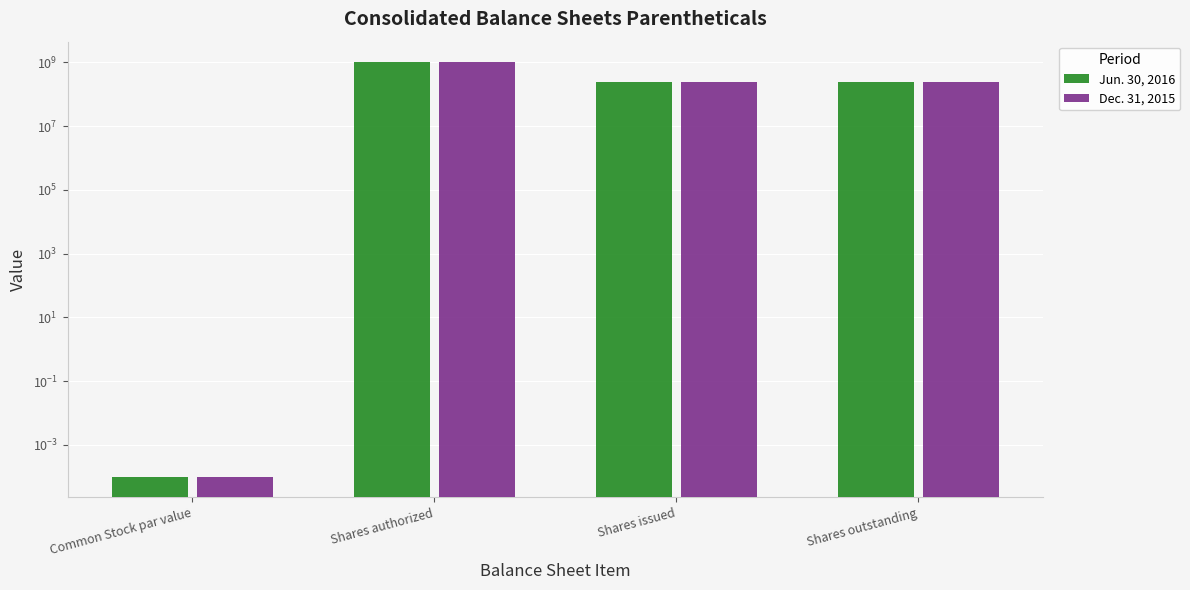

What is the sum of all Dec. 31, 2015 values?

1500336000.0